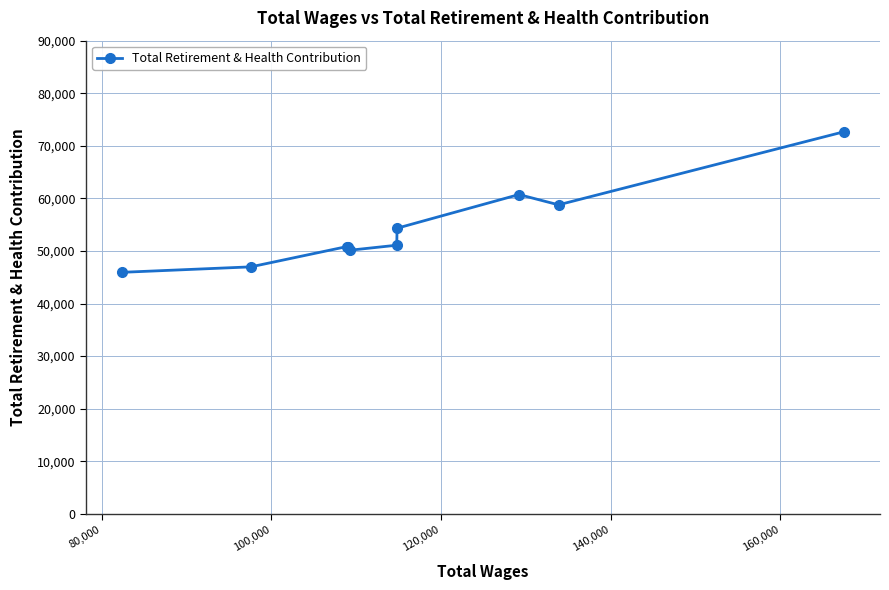

What is the value of the 10th point from the left?

72669